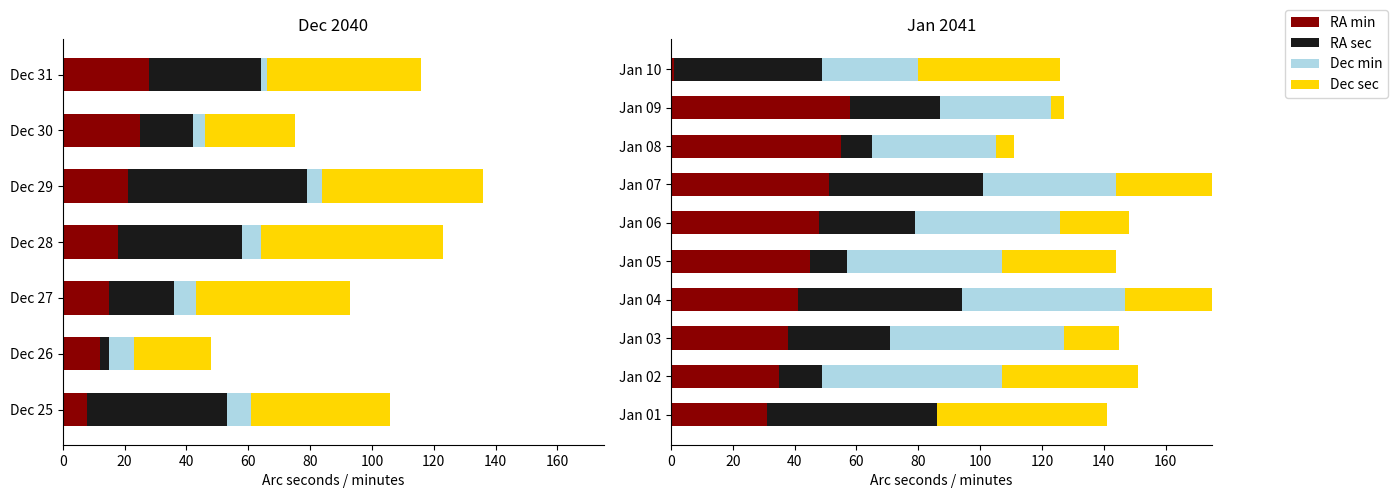

What is the total value across all series at Jan 10?

126